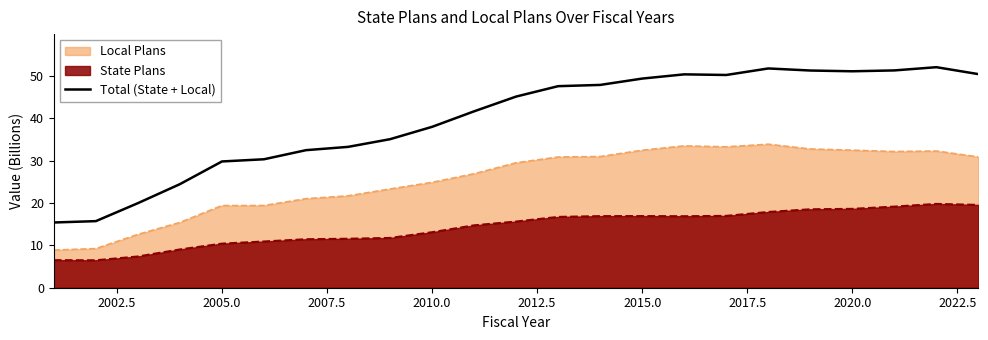

Which series has the largest range (max minus min)?

Total (State + Local)